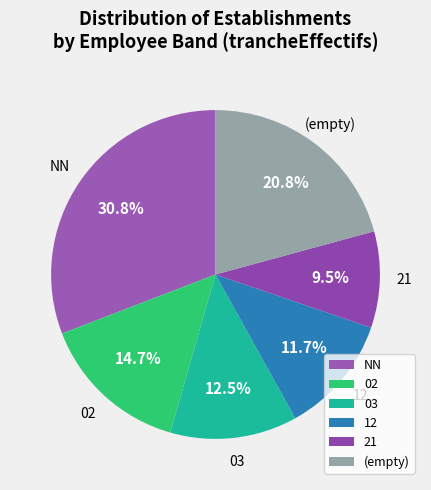

How many slices are in this pie chart?

6